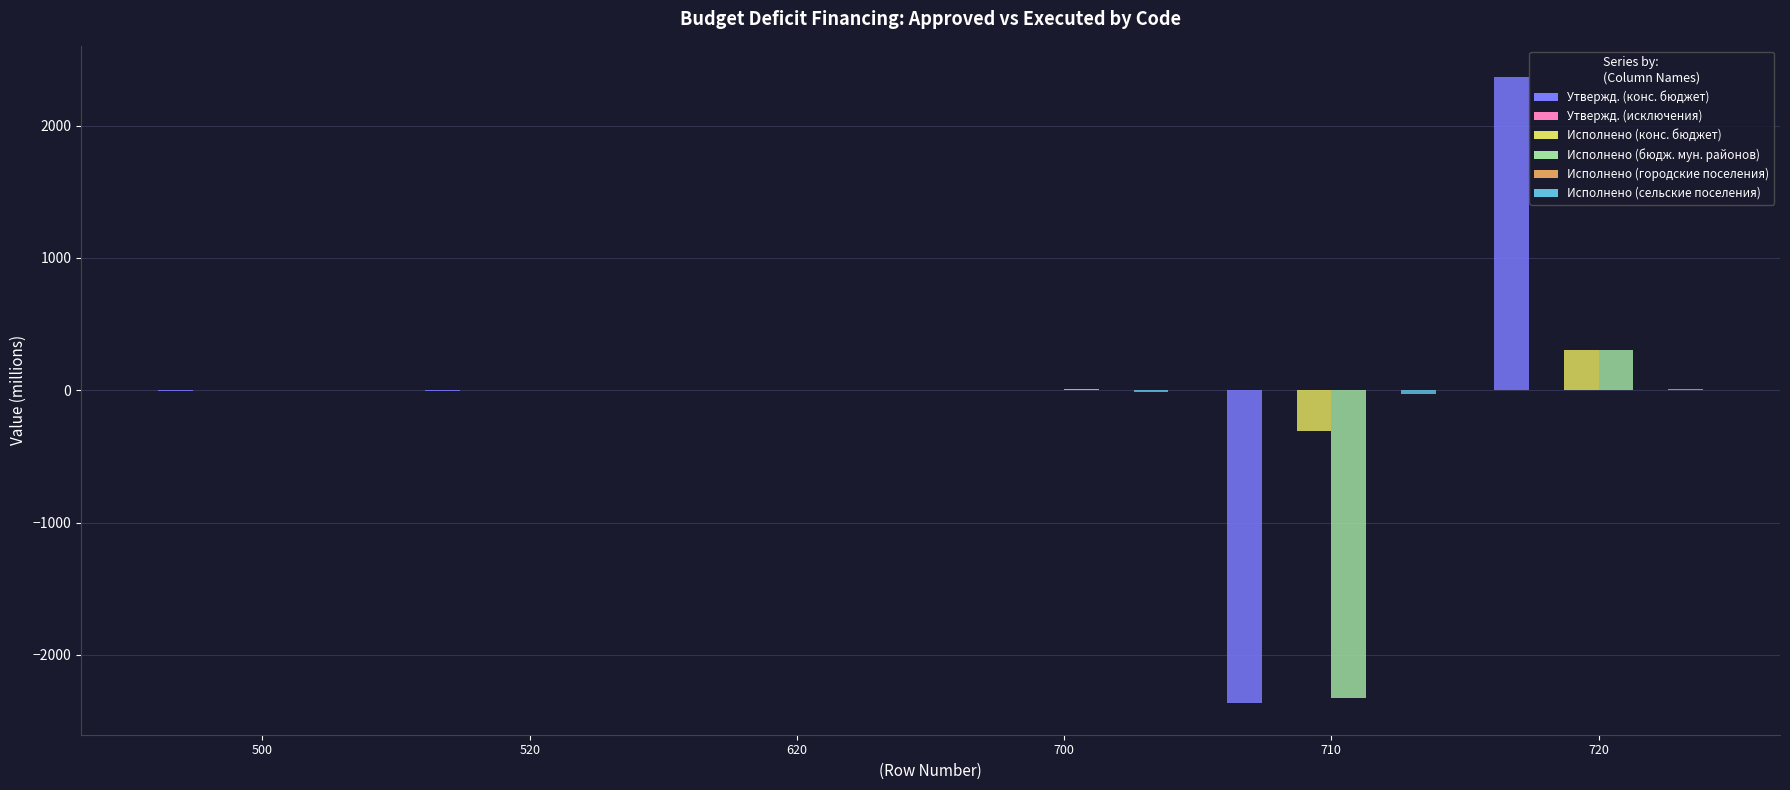

What is the maximum value shown in the chart?

2366.5